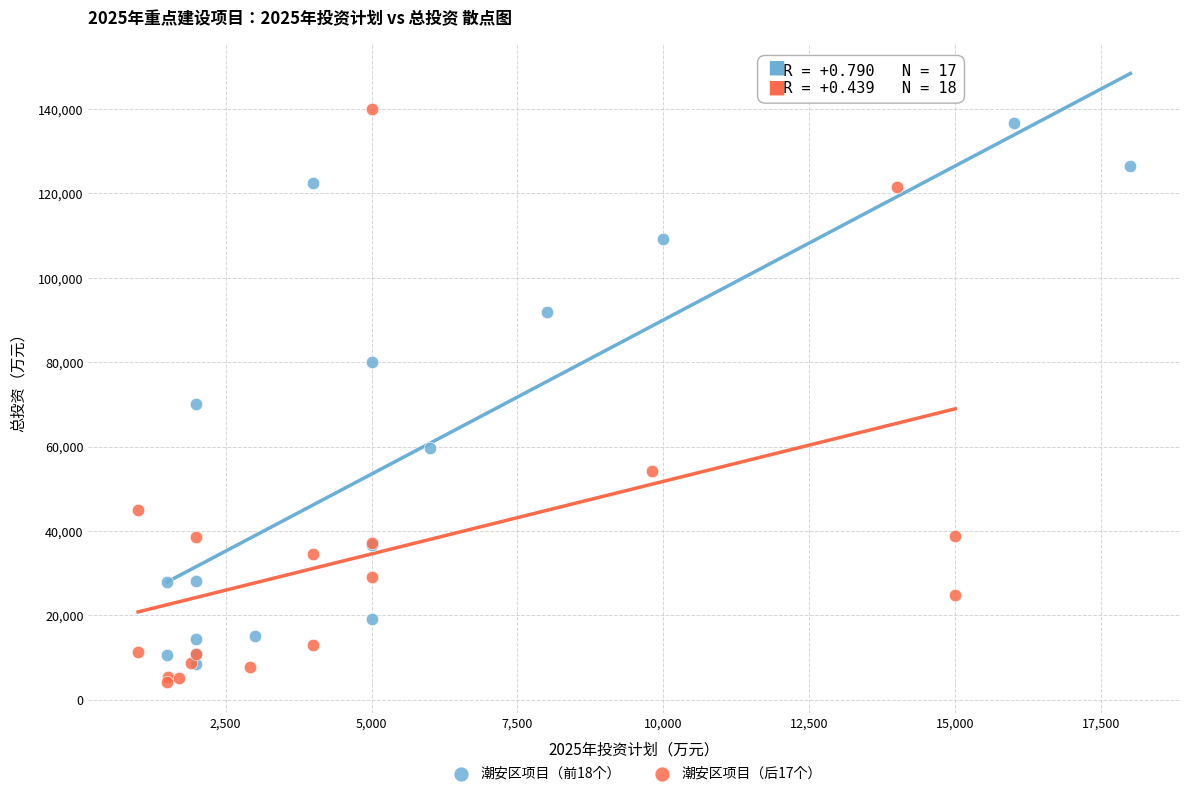

Which series contains the highest Y value?

潮安区项目（后17个）